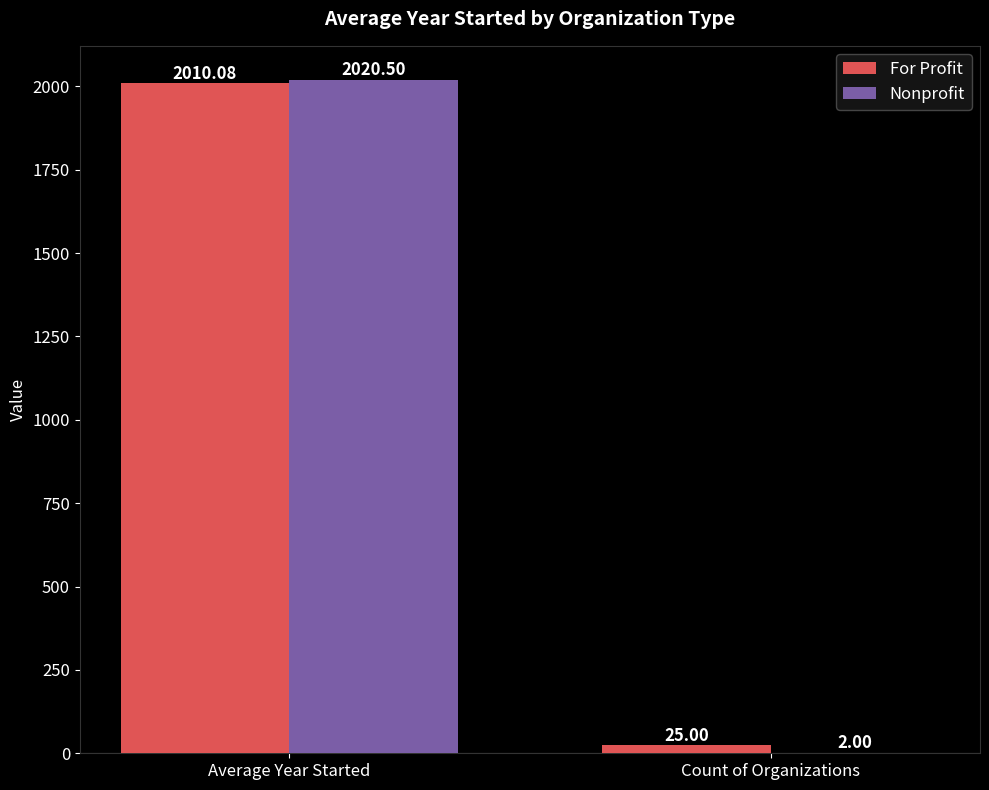

How many distinct data groups are displayed?

2